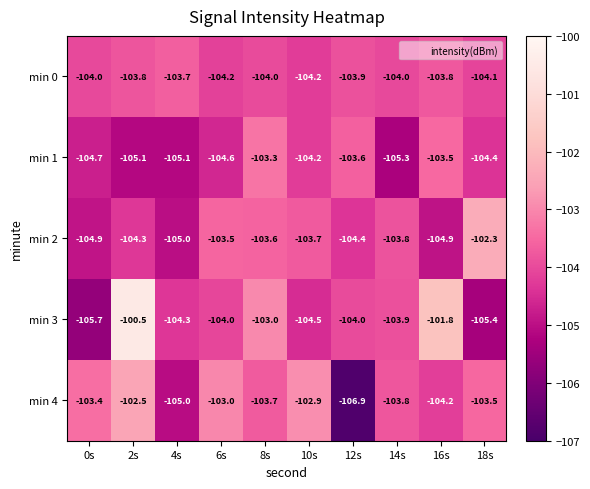

Which series has the largest total across all categories?

min 3